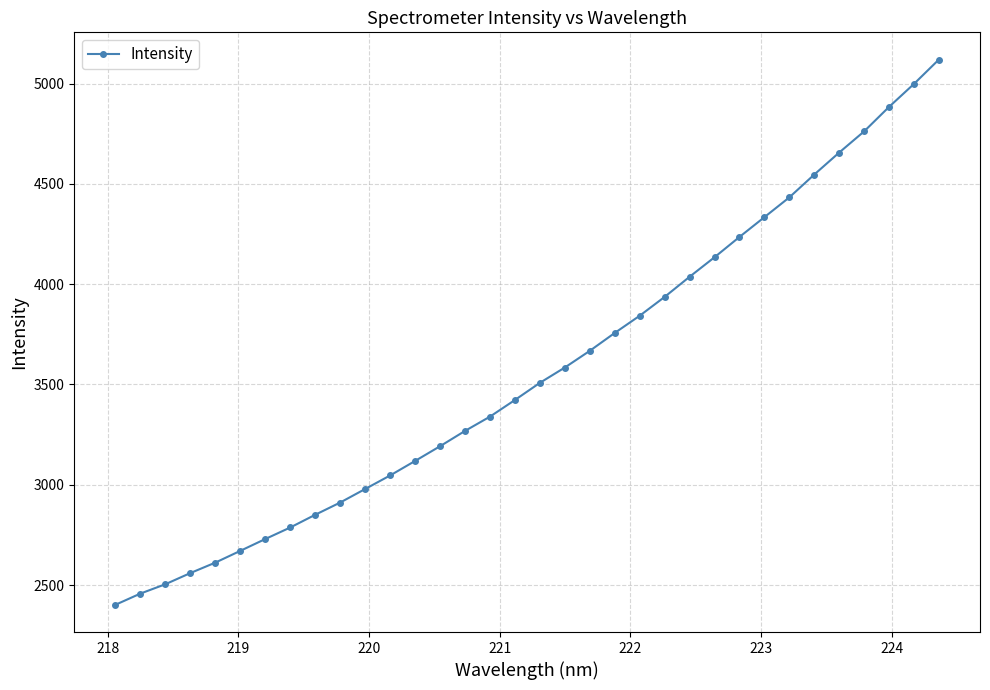

What is the value of the 28th point from the left?

4432.5